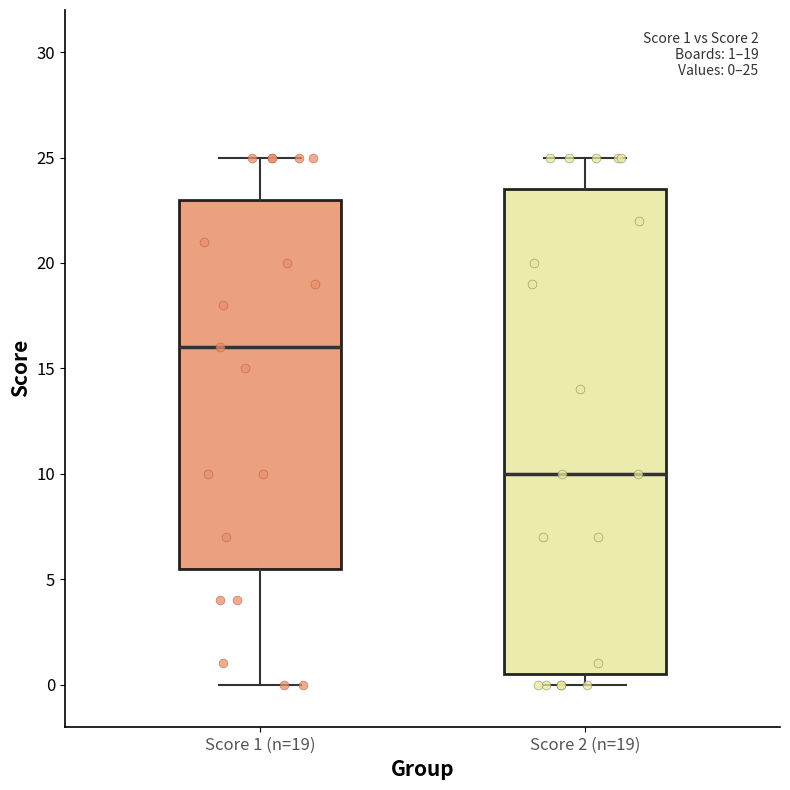

Which box's median line is the highest?

Score 1 (n=19)